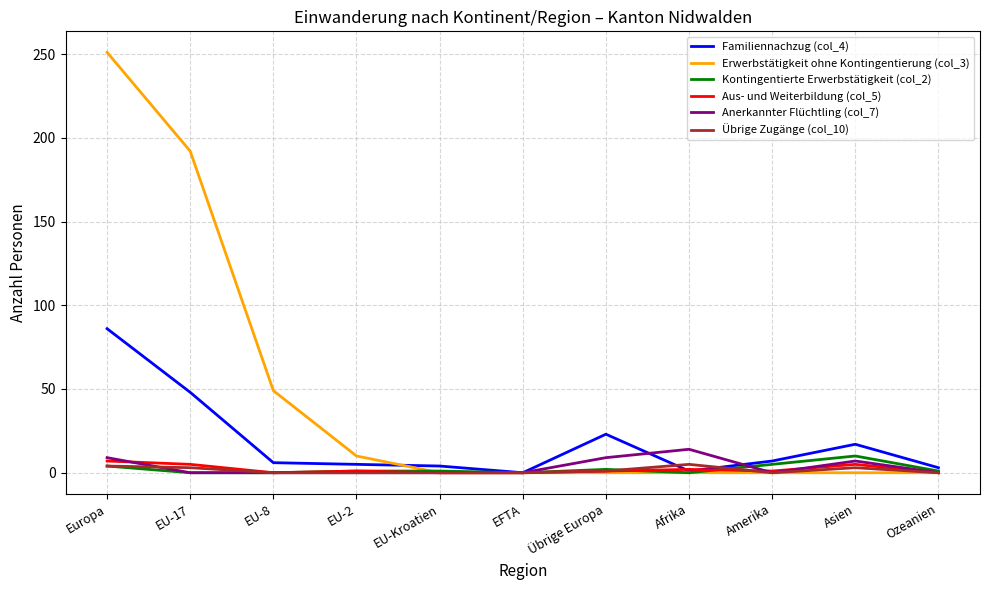

True or false: Anerkannter Flüchtling (col_7) has a value of 0 at EFTA.

True